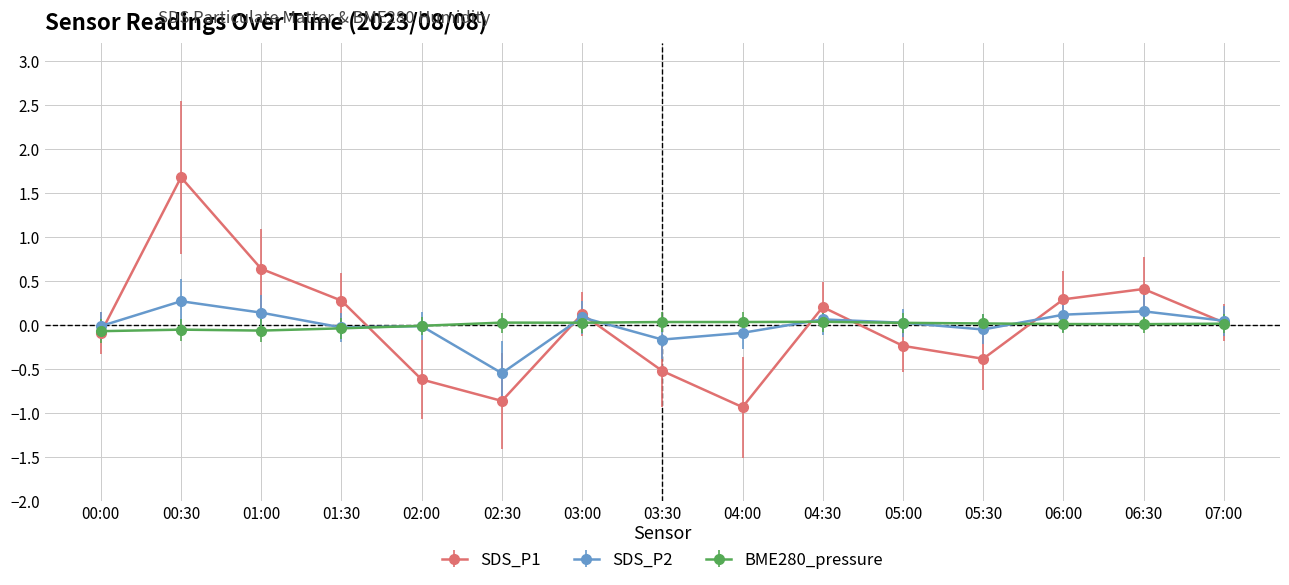

True or false: SDS_P2 has more than 2 interior local peaks.

True